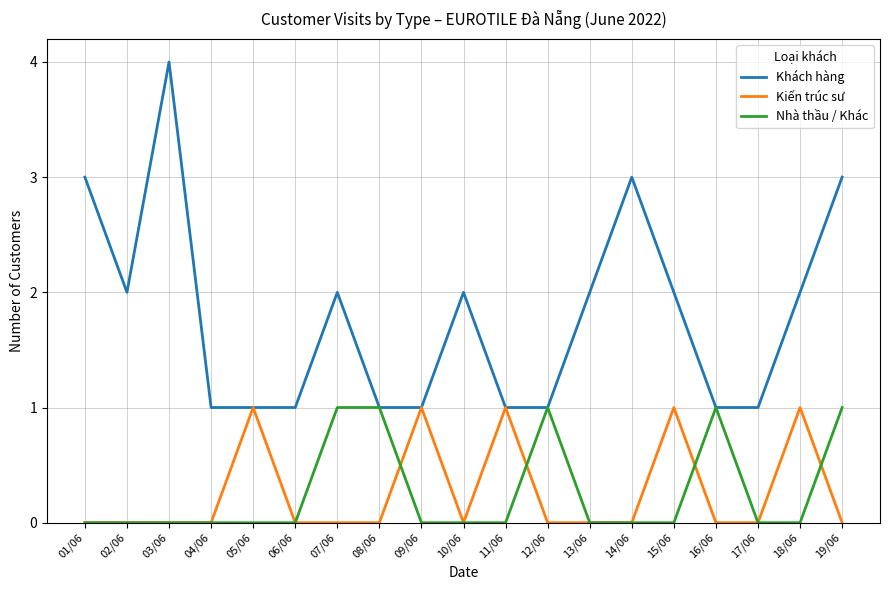

Which series has the largest total across all categories?

Khách hàng